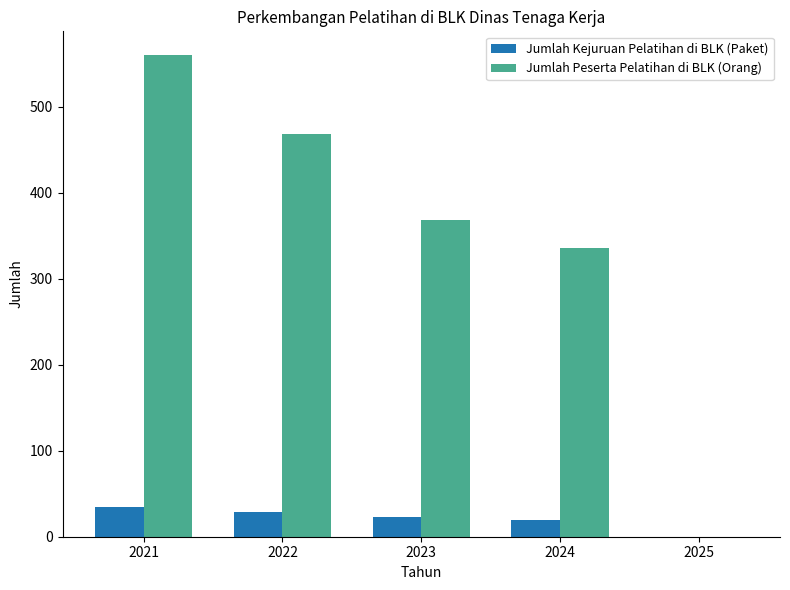

What is the approximate value of Jumlah Peserta Pelatihan di BLK (Orang) at 2021?

560